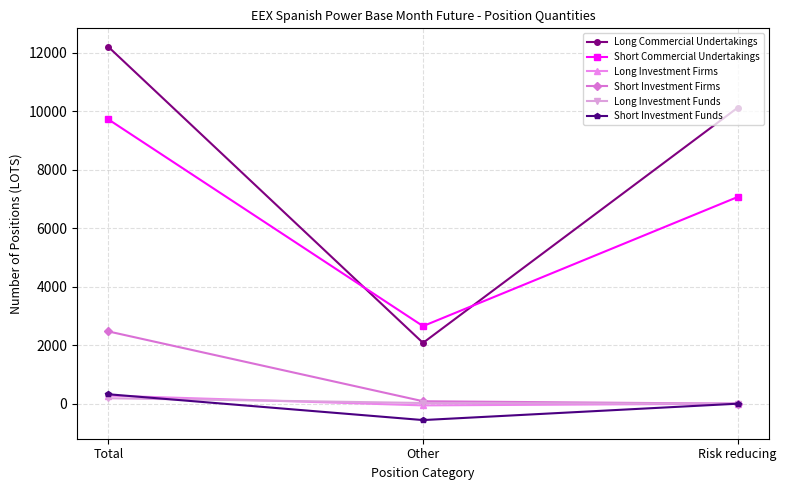

Which series has the widest spread of values?

Long Commercial Undertakings